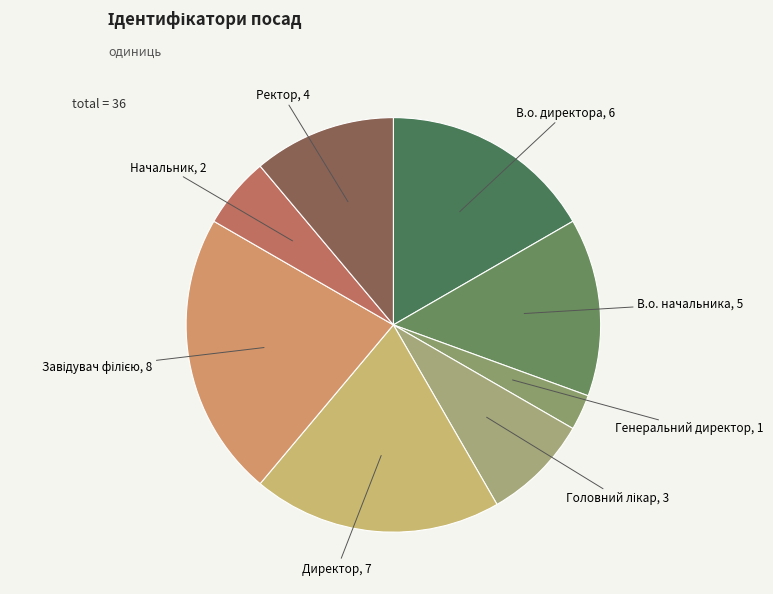

Is there any slice that represents more than half of the pie?

No